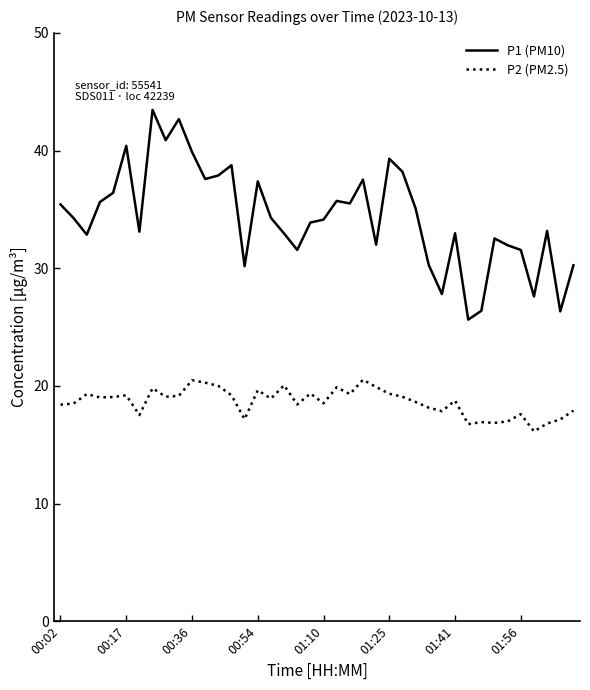

Which series has the widest spread of values?

P1 (PM10)